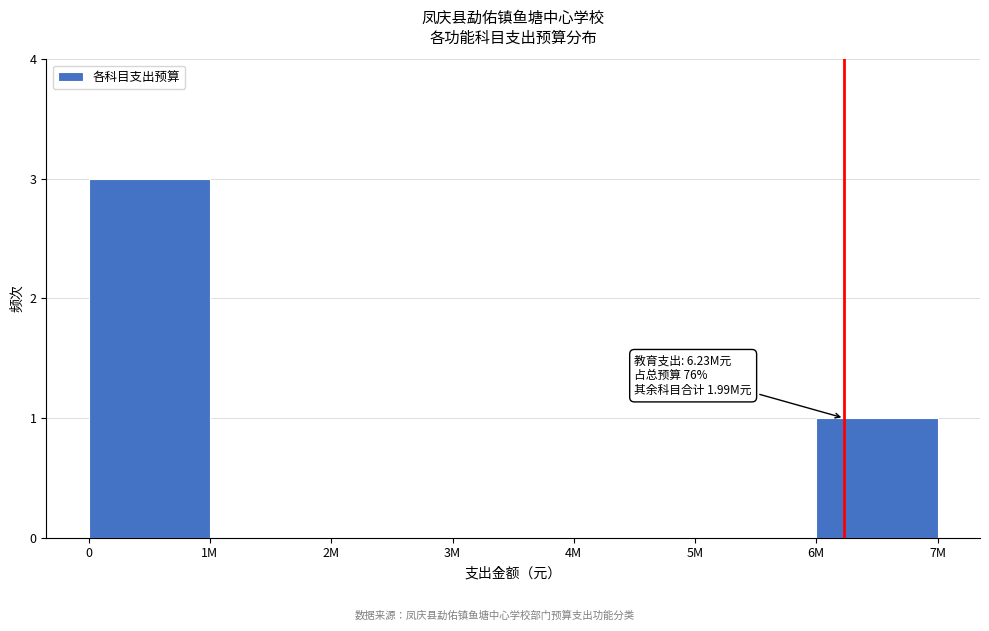

Reading left to right, what are all the values shown in this chart?

0=3	1M=0	2M=0	3M=0	4M=0	5M=0	6M=1